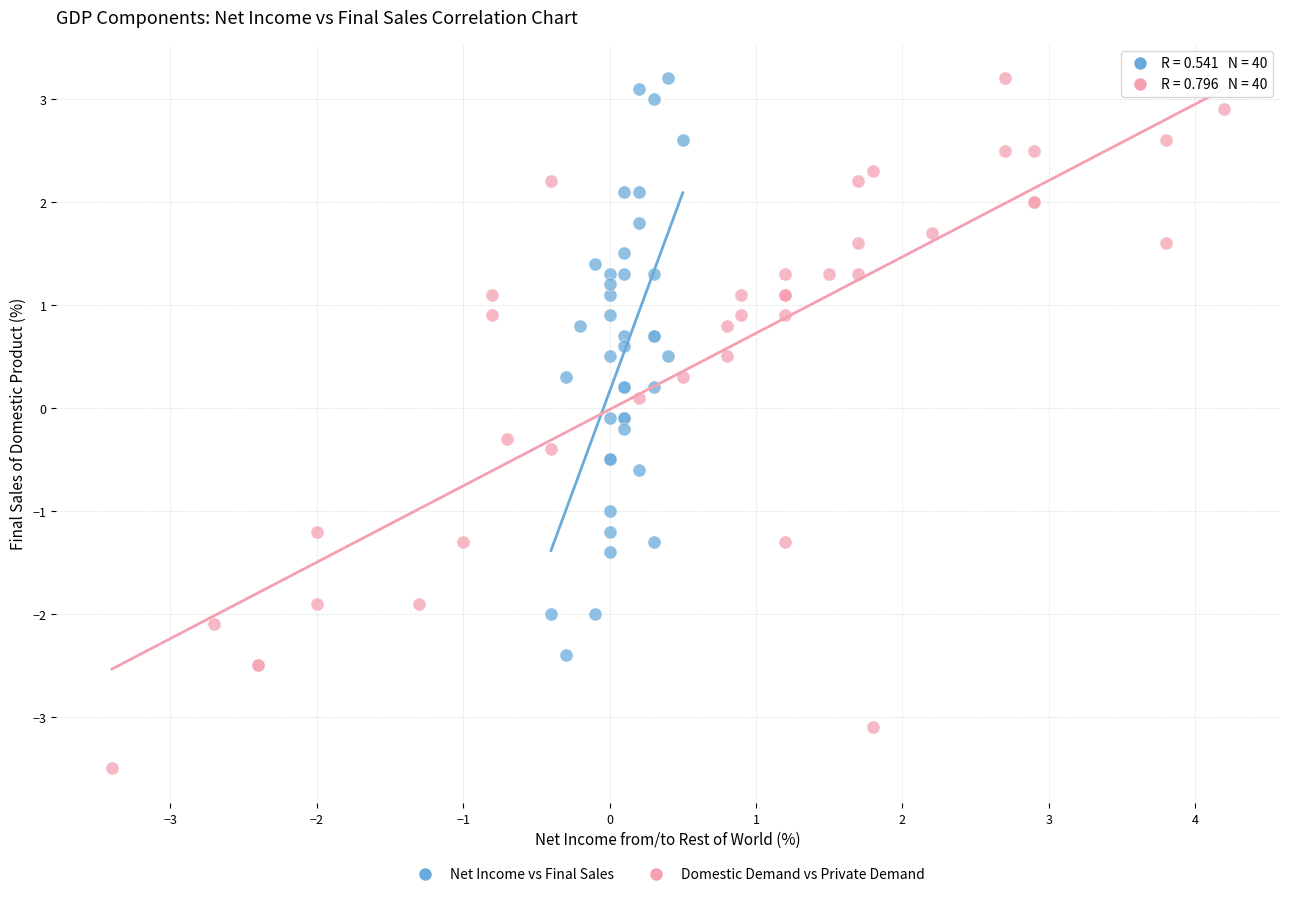

Which series has the widest spread of Y values?

Domestic Demand vs Private Demand